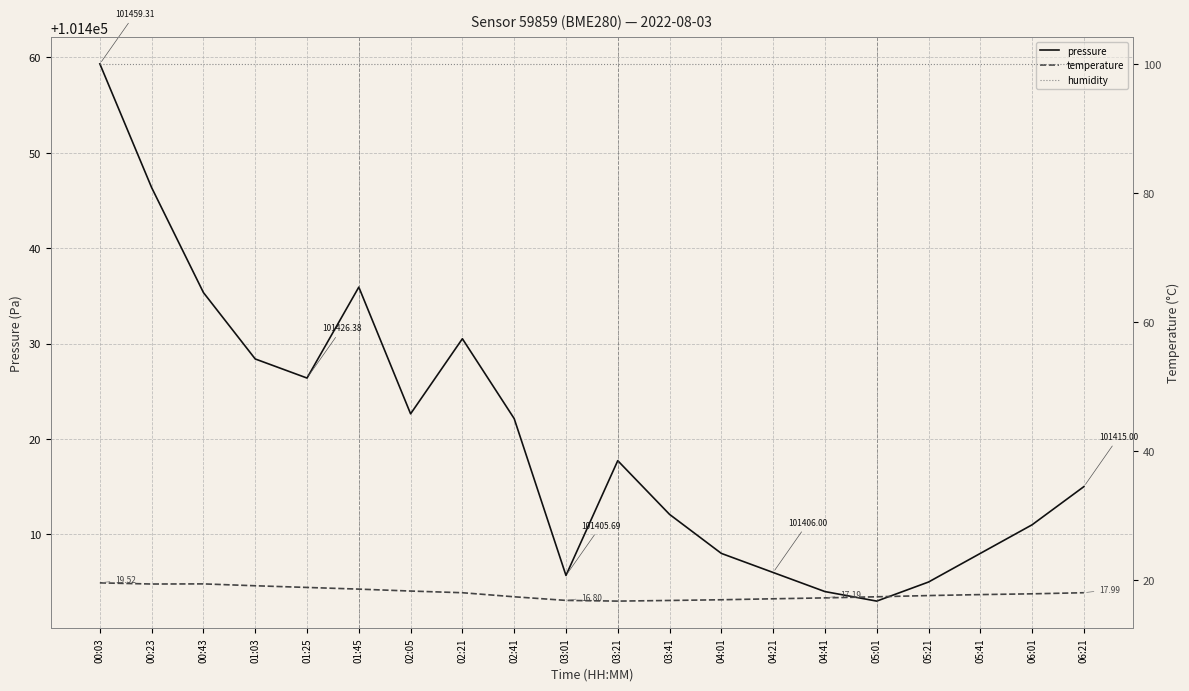

What is the label of the 5th point from the right?

05:01